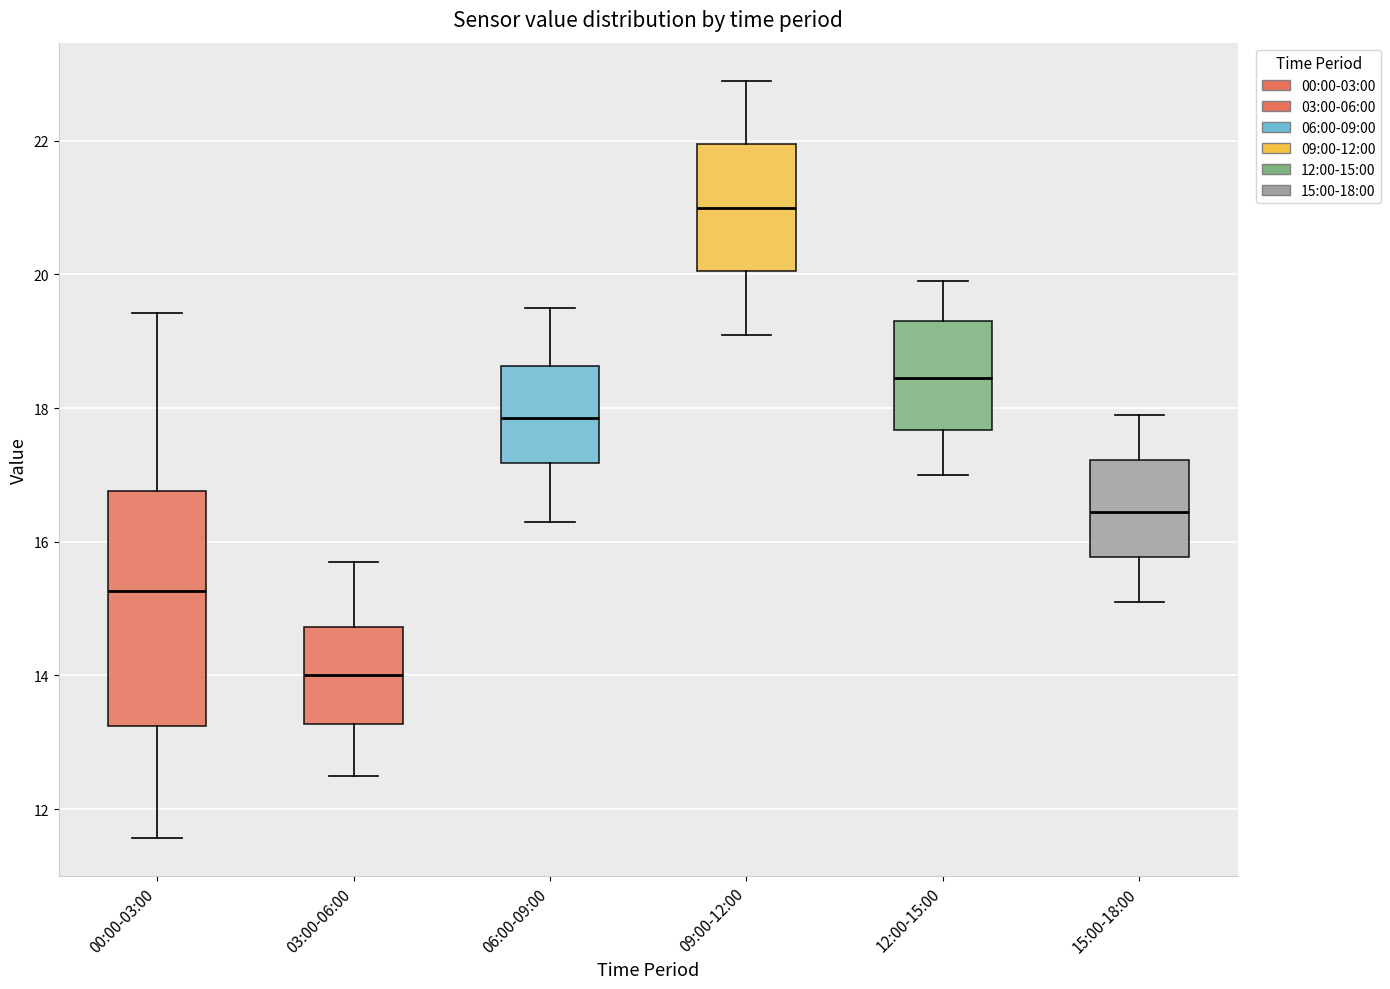

Reading left to right, read every box against the y-axis: the position of its median line, the range the box covers, and the ends of its whiskers. The values are not printed on the chart, so give them approximately, as read against the axis.

00:00-03:00: median 15.2, box 13.2 to 16.8, whiskers 11.6 to 19.4
03:00-06:00: median 14.0, box 13.2 to 14.8, whiskers 12.6 to 15.8
06:00-09:00: median 17.8, box 17.2 to 18.6, whiskers 16.4 to 19.6
09:00-12:00: median 21.0, box 20.0 to 22.0, whiskers 19.2 to 23.0
12:00-15:00: median 18.4, box 17.6 to 19.4, whiskers 17.0 to 20.0
15:00-18:00: median 16.4, box 15.8 to 17.2, whiskers 15.2 to 18.0